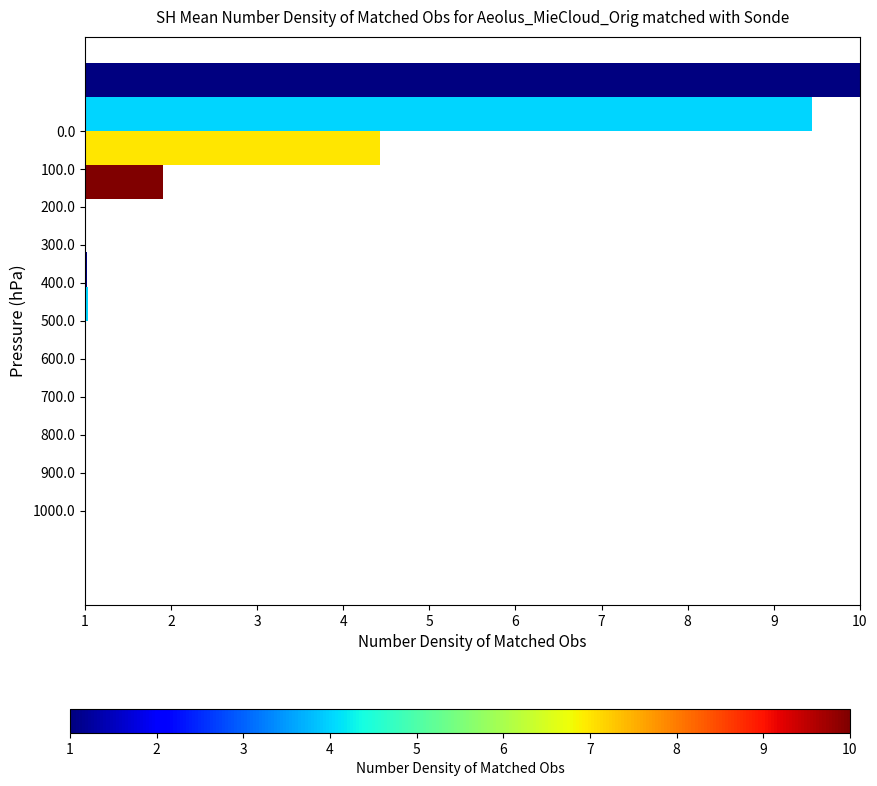

What is the total value across all series at 500.0?

4.1